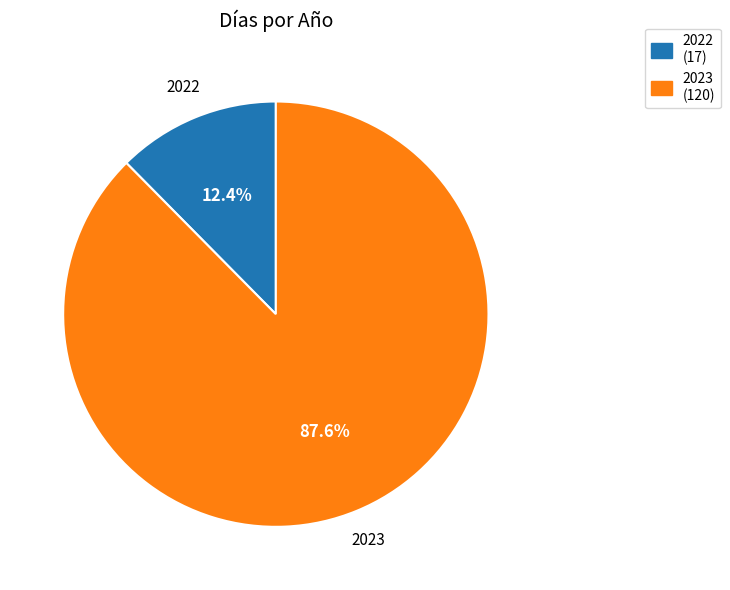

To the nearest percent, what portion does 2022 represent?

12%